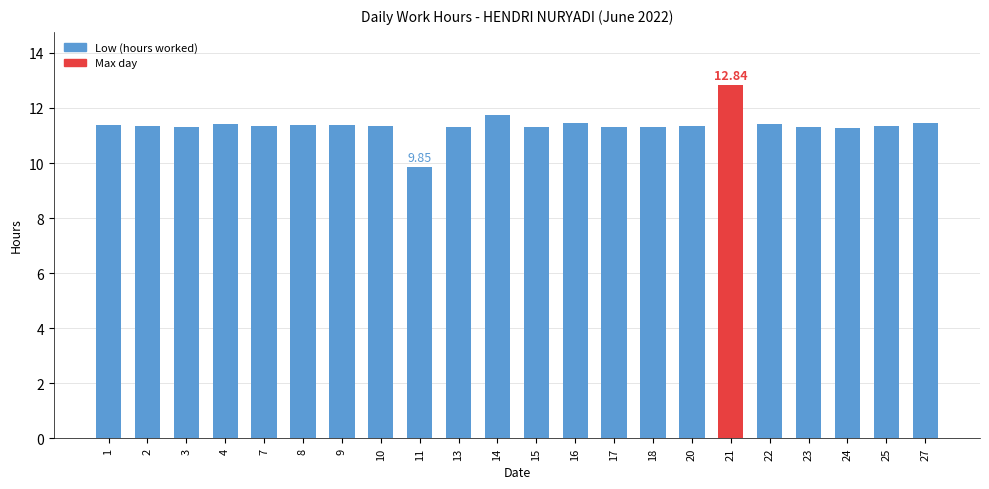

Does the chart contain stacked bars?

No